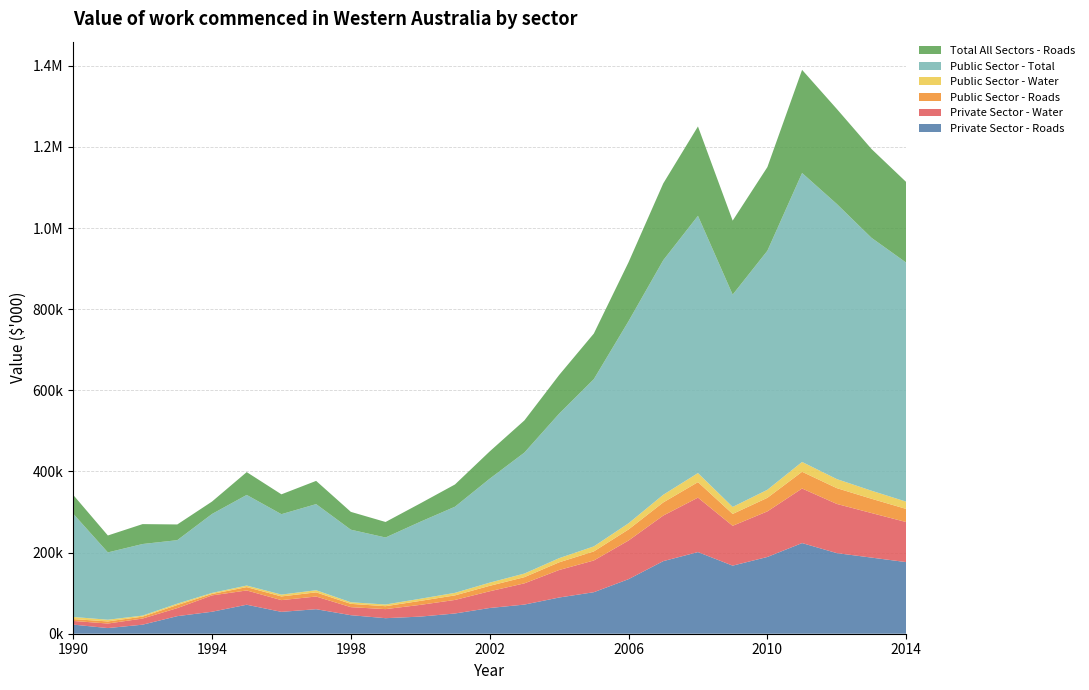

Reading right to left, what are all the values shown in this chart?

Private Sector - Roads: 2014-09-01=176543	2013-09-01=187654	2012-09-01=198723	2011-09-01=223451	2010-09-01=189234	2009-09-01=167823	2008-09-01=201234	2007-09-01=178934	2006-09-01=134522	2005-09-01=102341	2004-09-01=89234	2003-09-01=71834	2002-09-01=63421	2001-09-01=49872	2000-09-01=42183	1999-09-01=38291	1998-09-01=45678	1997-09-01=60477	1996-09-01=53890	1995-09-01=71452	1994-09-01=54162	1993-09-01=43332	1992-09-01=22294	1991-09-01=13946	1990-09-01=22473
Private Sector - Water: 2014-09-01=98712	2013-09-01=109823	2012-09-01=121234	2011-09-01=134523	2010-09-01=112345	2009-09-01=98234	2008-09-01=134234	2007-09-01=112345	2006-09-01=95234	2005-09-01=78234	2004-09-01=67823	2003-09-01=52341	2002-09-01=41234	2001-09-01=33421	2000-09-01=28934	1999-09-01=22341	1998-09-01=19823	1997-09-01=31245	1996-09-01=28934	1995-09-01=35218	1994-09-01=40307	1993-09-01=19816	1992-09-01=15106	1991-09-01=11196	1990-09-01=9042
Public Sector - Roads: 2014-09-01=32341	2013-09-01=35234	2012-09-01=38923	2011-09-01=41234	2010-09-01=33421	2009-09-01=29234	2008-09-01=38234	2007-09-01=32341	2006-09-01=27234	2005-09-01=22341	2004-09-01=18923	2003-09-01=15234	2002-09-01=13423	2001-09-01=11234	2000-09-01=9823	1999-09-01=7234	1998-09-01=8123	1997-09-01=10234	1996-09-01=9123	1995-09-01=8234	1994-09-01=3503	1993-09-01=7519	1992-09-01=4718	1991-09-01=5158	1990-09-01=4606
Public Sector - Water: 2014-09-01=17934	2013-09-01=19823	2012-09-01=22341	2011-09-01=24234	2010-09-01=19823	2009-09-01=17234	2008-09-01=22341	2007-09-01=18923	2006-09-01=15234	2005-09-01=12341	2004-09-01=10234	2003-09-01=8923	2002-09-01=7823	2001-09-01=6234	2000-09-01=5234	1999-09-01=4123	1998-09-01=3923	1997-09-01=5234	1996-09-01=4523	1995-09-01=3821	1994-09-01=2569	1993-09-01=3412	1992-09-01=2515	1991-09-01=4179	1990-09-01=5220
Public Sector - Total: 2014-09-01=589234	2013-09-01=623451	2012-09-01=678234	2011-09-01=712341	2010-09-01=589234	2009-09-01=523451	2008-09-01=634234	2007-09-01=578234	2006-09-01=498234	2005-09-01=412341	2004-09-01=356234	2003-09-01=298234	2002-09-01=256234	2001-09-01=212341	2000-09-01=189823	1999-09-01=165234	1998-09-01=178923	1997-09-01=212341	1996-09-01=198234	1995-09-01=223451	1994-09-01=194663	1993-09-01=156556	1992-09-01=176513	1991-09-01=165976	1990-09-01=254648
Total All Sectors - Roads: 2014-09-01=198712	2013-09-01=218923	2012-09-01=234234	2011-09-01=254234	2010-09-01=206234	2009-09-01=182341	2008-09-01=220234	2007-09-01=189234	2006-09-01=145234	2005-09-01=112341	2004-09-01=95234	2003-09-01=79234	2002-09-01=67234	2001-09-01=54823	2000-09-01=45234	1999-09-01=38234	1998-09-01=43923	1997-09-01=57234	1996-09-01=48923	1995-09-01=56234	1994-09-01=30559	1993-09-01=38725	1992-09-01=49065	1991-09-01=41722	1990-09-01=46357